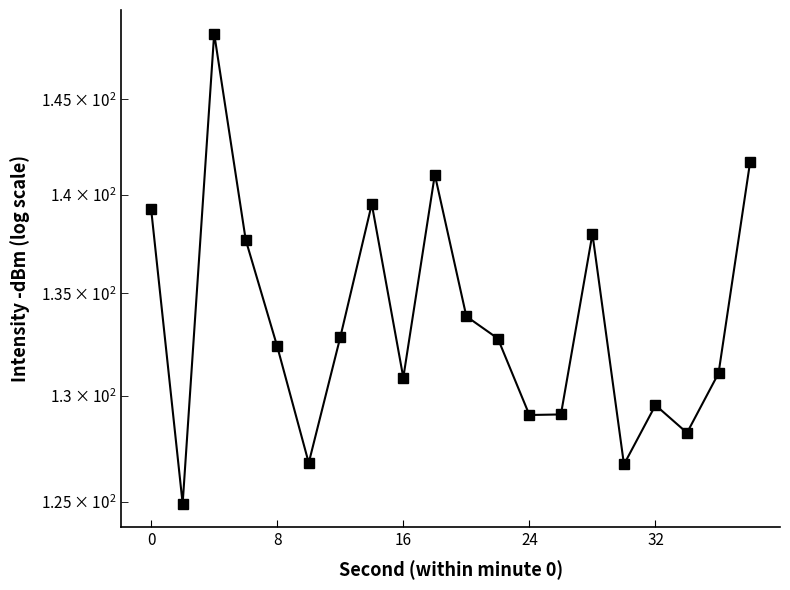

How many interior local valleys (lower than both neighbors) does the data have?

6